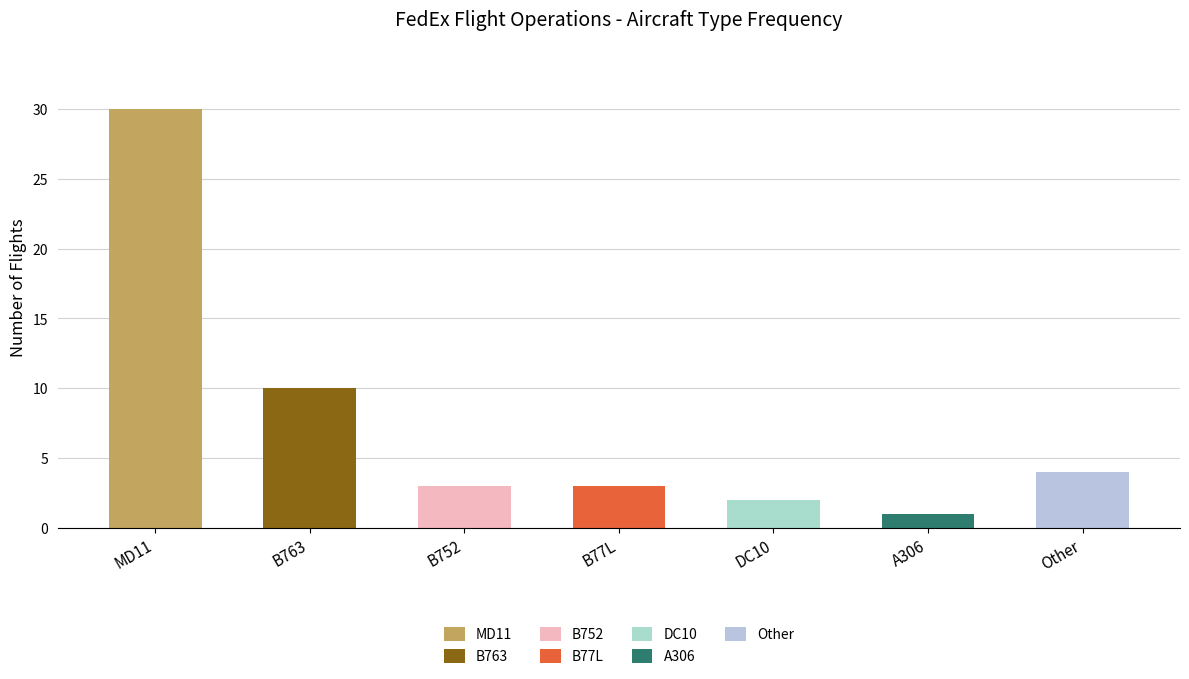

Reading right to left, transcribe all the data shown in this chart.

Other=4	A306=1	DC10=2	B77L=3	B752=3	B763=10	MD11=30